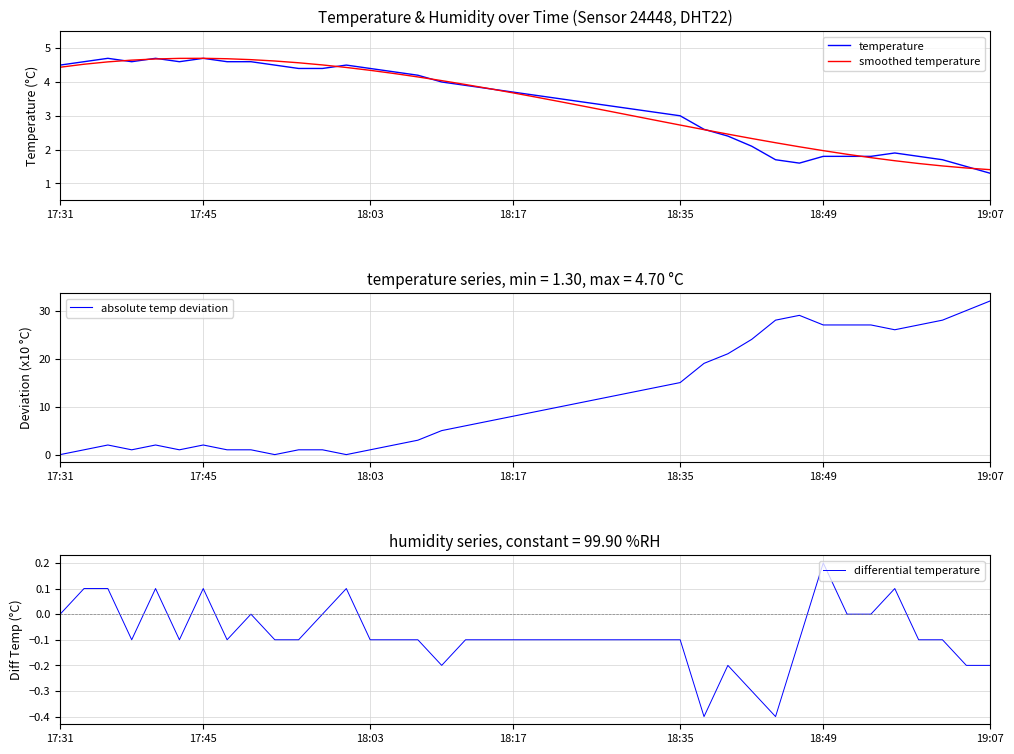

What is the sum of all differential temperature values?

-3.2